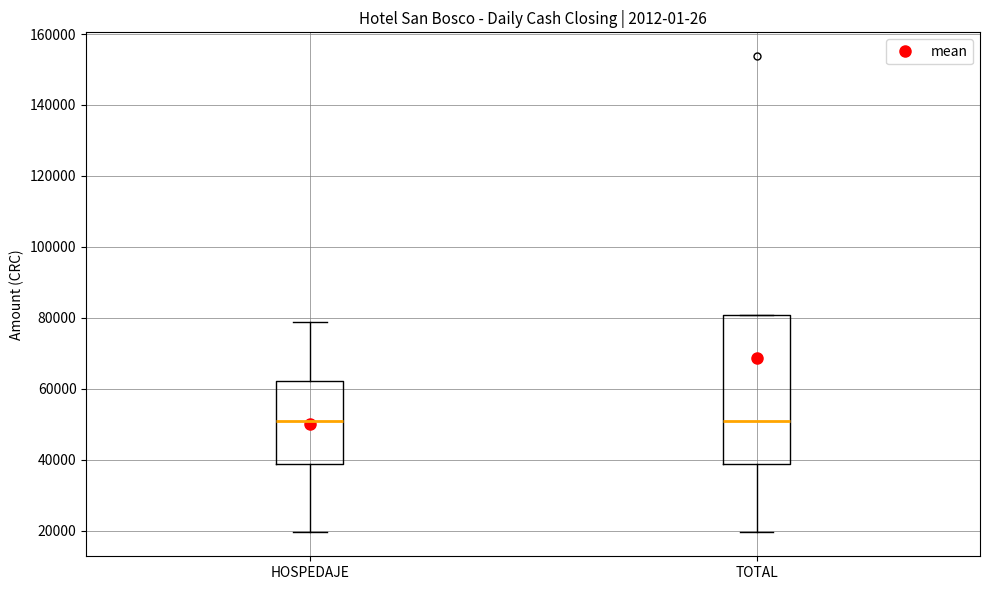

Which box is the tallest, from its lower edge to its upper edge?

TOTAL